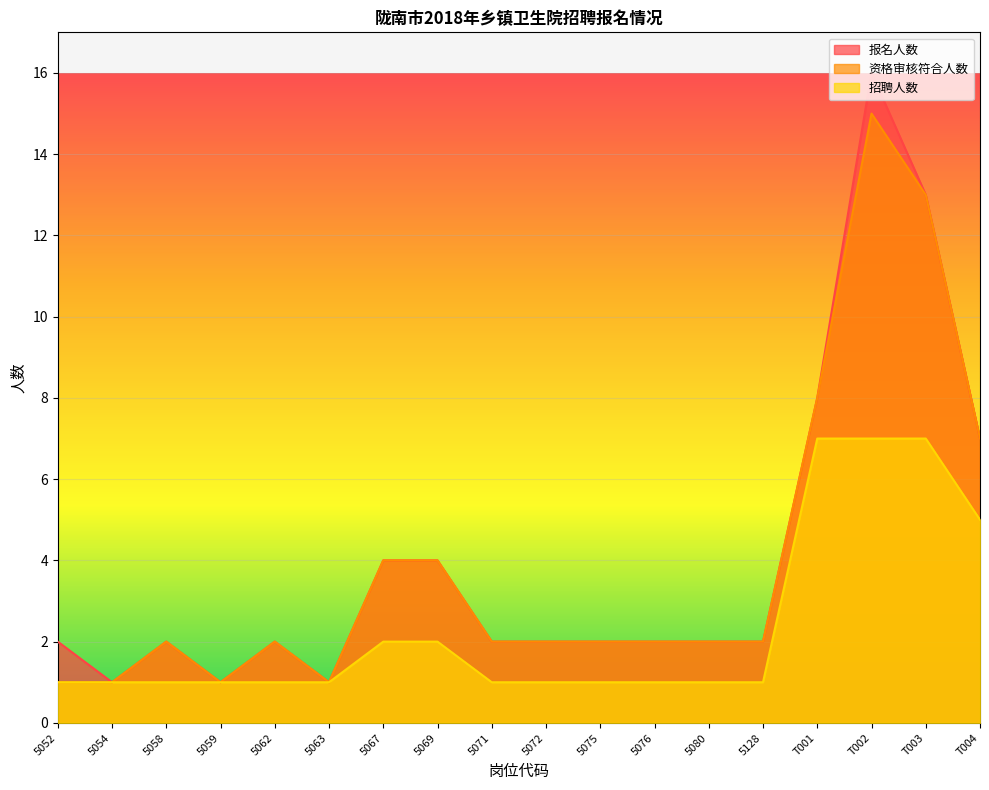

Reading right to left, transcribe all the data shown in this chart.

报名人数: T004=7	T003=13	T002=16	T001=8	5128=2	5080=2	5076=2	5075=2	5072=2	5071=2	5069=4	5067=4	5063=1	5062=2	5059=1	5058=2	5054=1	5052=2
资格审核符合人数: T004=7	T003=13	T002=15	T001=8	5128=2	5080=2	5076=2	5075=2	5072=2	5071=2	5069=4	5067=4	5063=1	5062=2	5059=1	5058=2	5054=1	5052=1
招聘人数: T004=5	T003=7	T002=7	T001=7	5128=1	5080=1	5076=1	5075=1	5072=1	5071=1	5069=2	5067=2	5063=1	5062=1	5059=1	5058=1	5054=1	5052=1